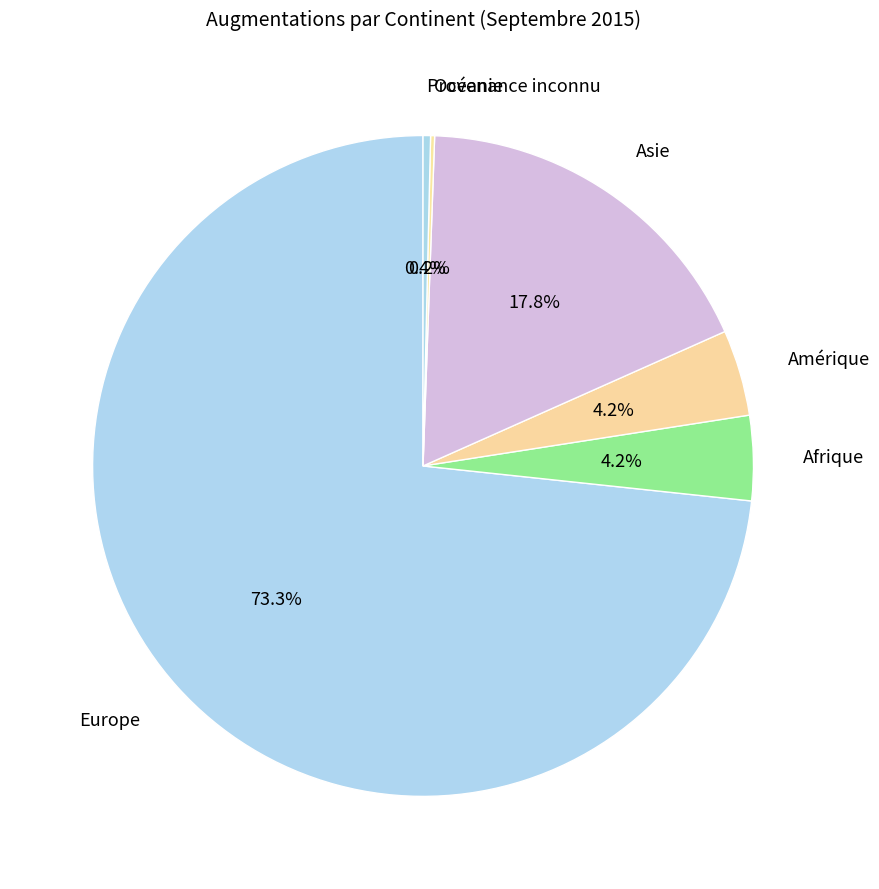

What is the largest slice in the pie chart?

Europe